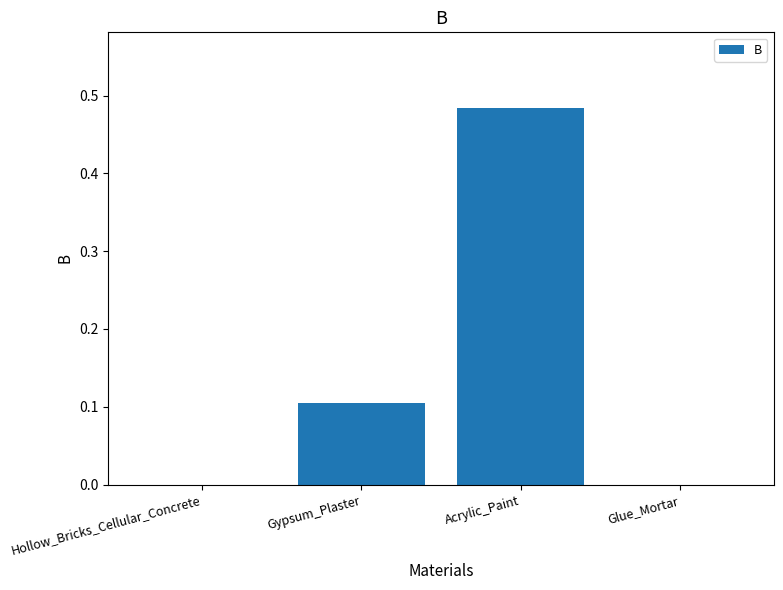

Does the chart contain stacked bars?

No